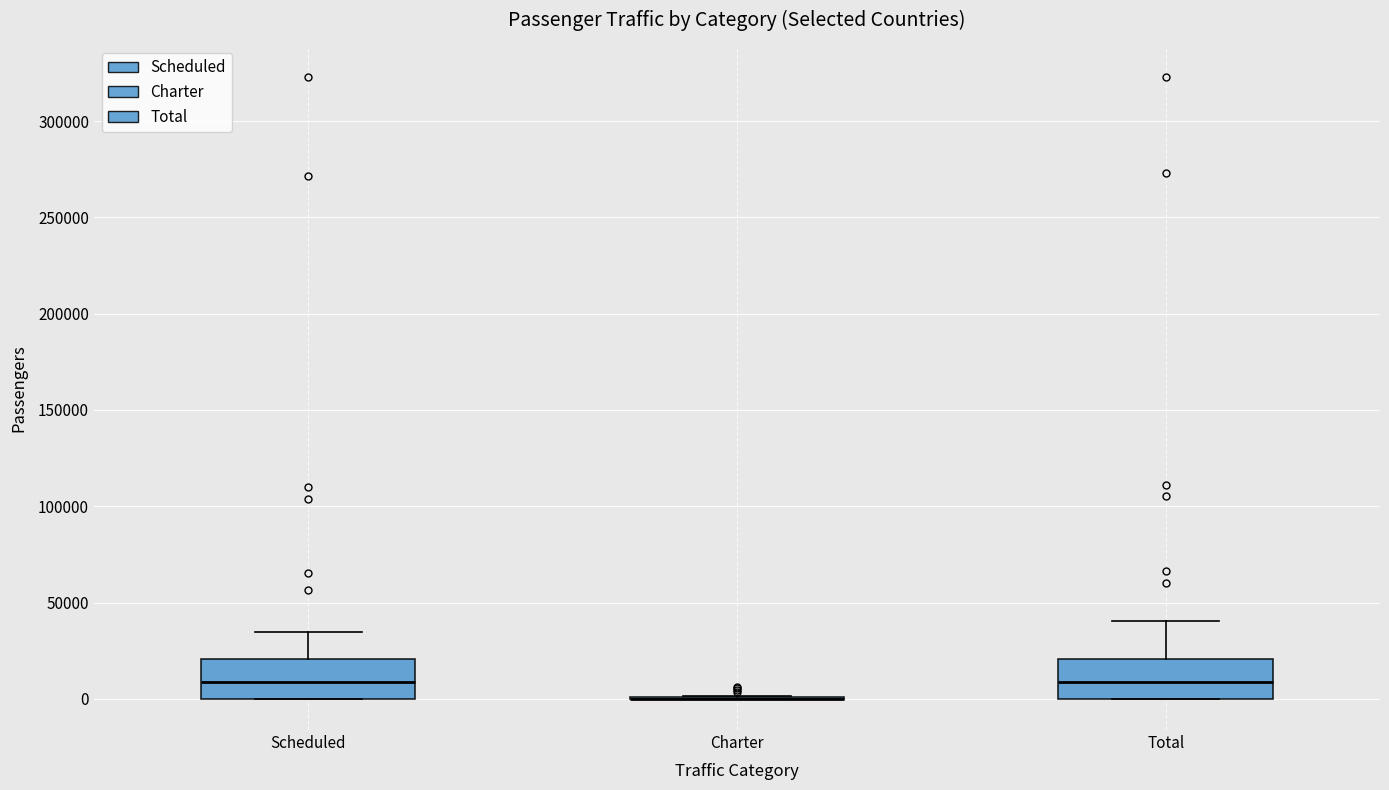

Reading left to right, read every box against the y-axis: the position of its median line, the range the box covers, and the ends of its whiskers. The values are not printed on the chart, so give them approximately, as read against the axis.

Scheduled: median 10000, box 0 to 20000, whiskers 0 to 35000
Charter: box collapsed to a line at 0, whiskers 0 to 0
Total: median 10000, box 0 to 20000, whiskers 0 to 40000